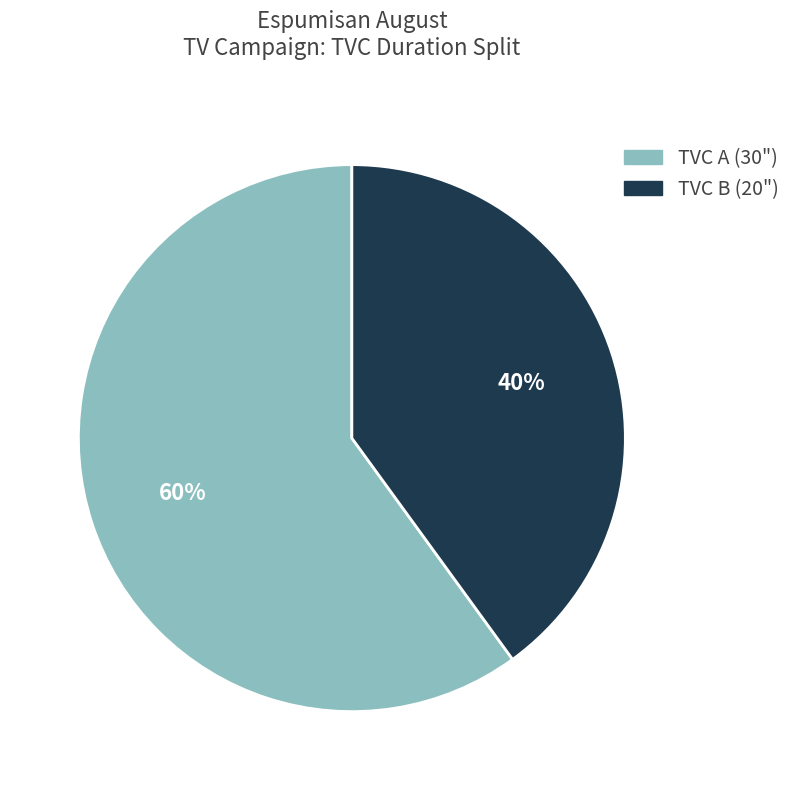

Is there a majority slice in this chart?

Yes